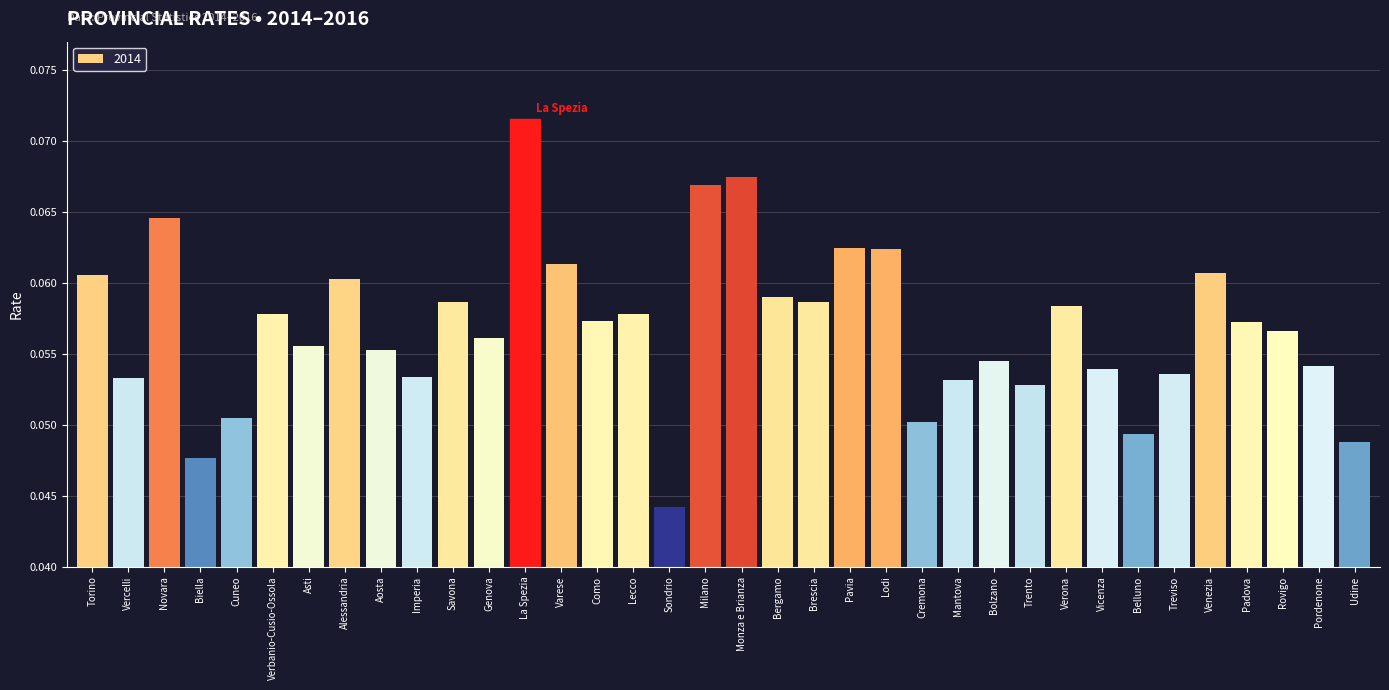

What is the sum of all values?

2.0